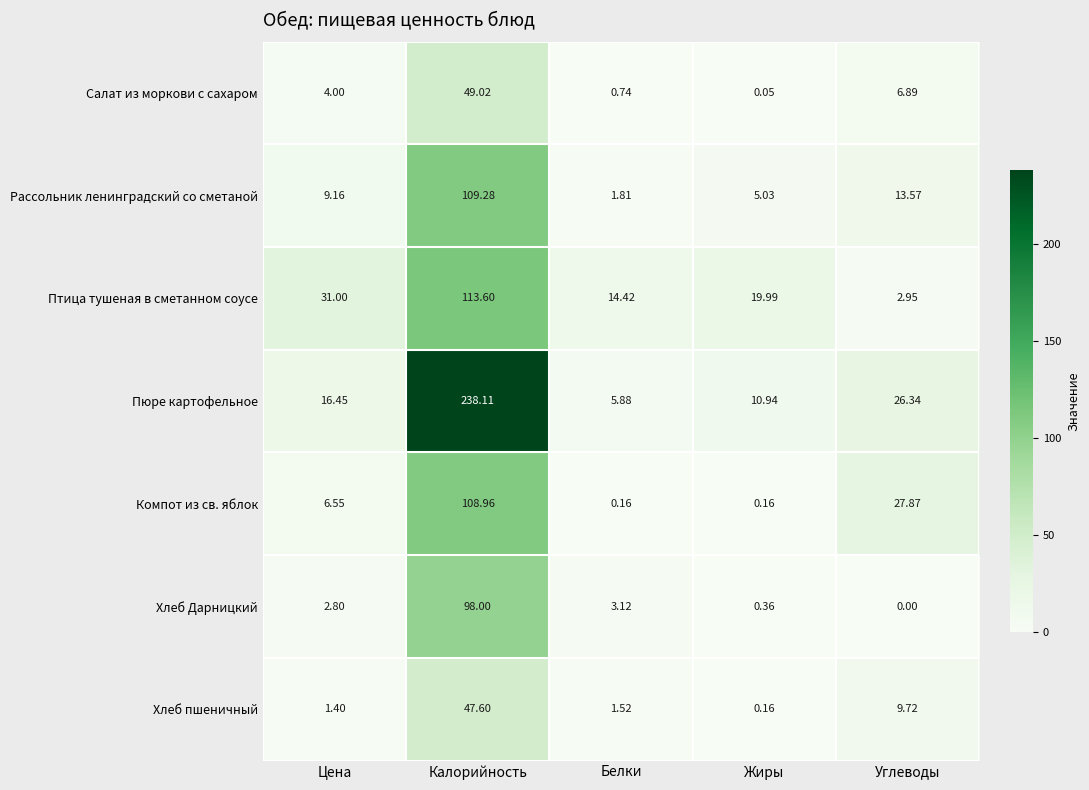

Rank the series at Калорийность from lowest to highest value.

Хлеб пшеничный, Салат из моркови с сахаром, Хлеб Дарницкий, Компот из св. яблок, Рассольник ленинградский со сметаной, Птица тушеная в сметанном соусе, Пюре картофельное